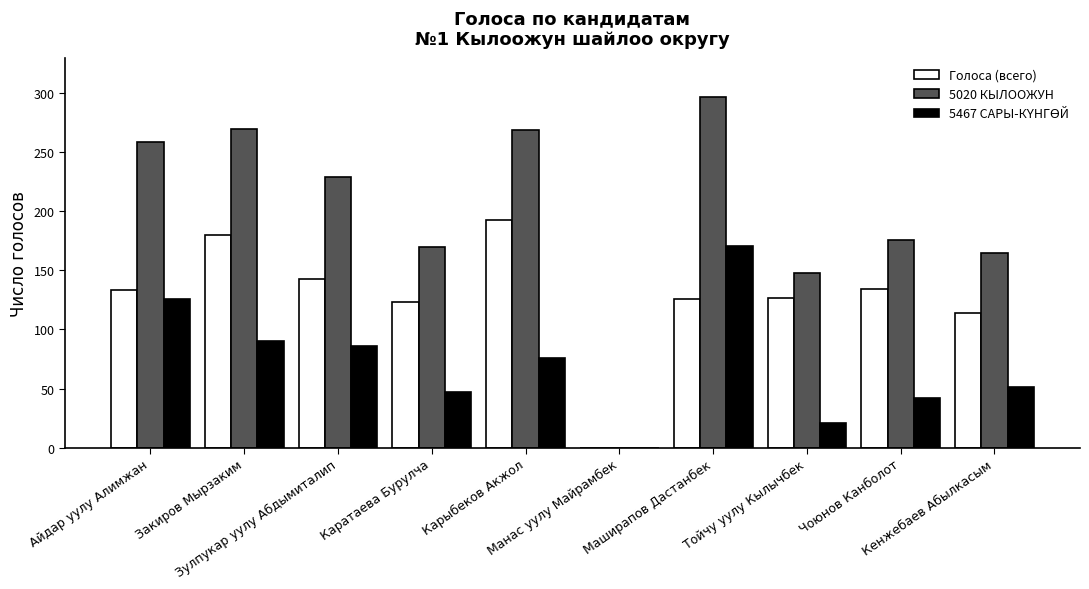

Which series has the widest spread of values?

5020 КЫЛООЖУН